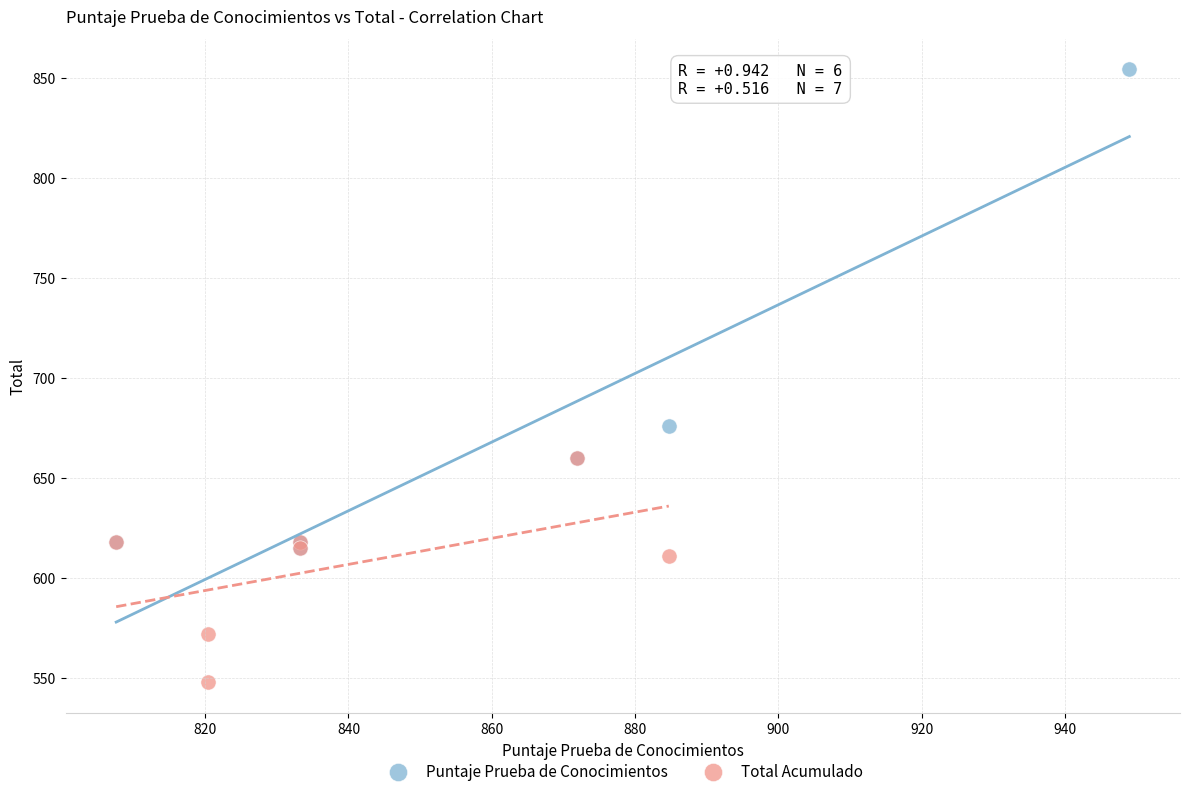

Which series has the widest spread of Y values?

Puntaje Prueba de Conocimientos